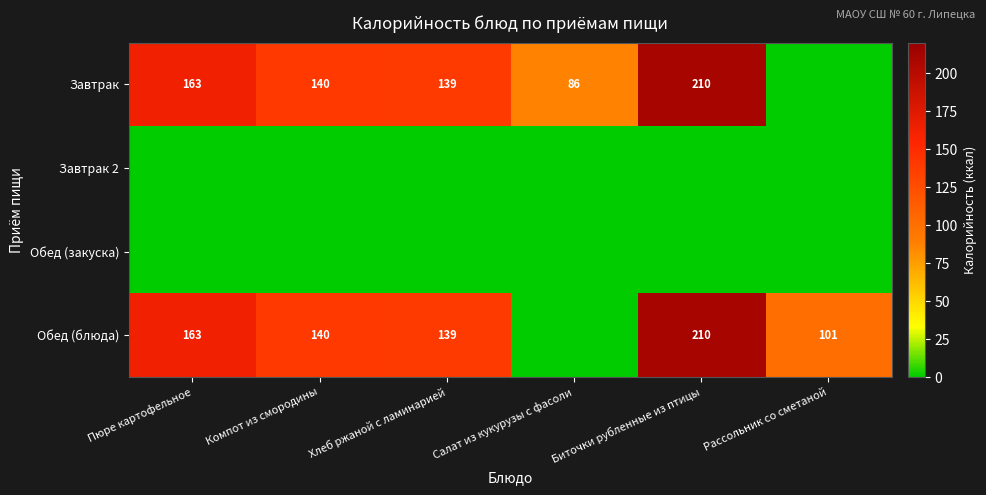

True or false: Завтрак has a value of 130 at Салат из кукурузы с фасоли.

False